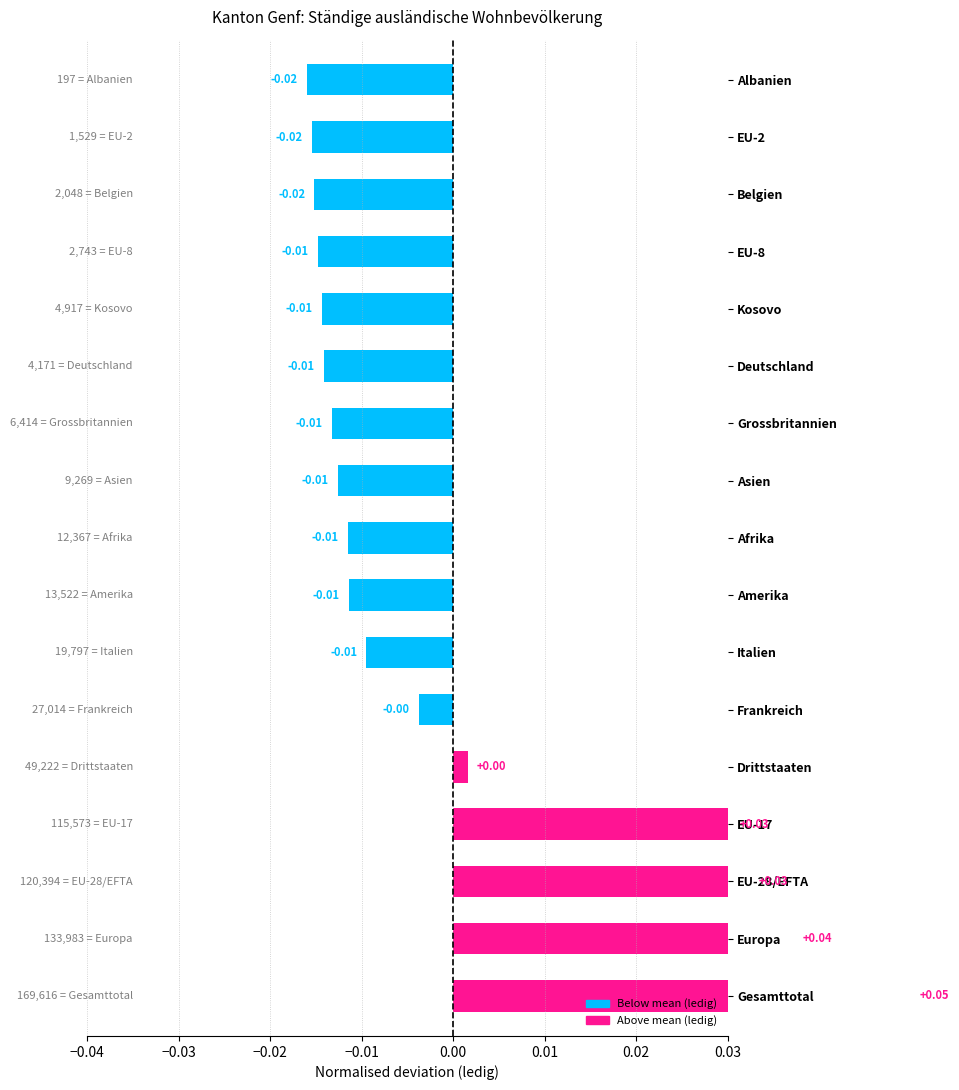

How many data points are above 0?

5